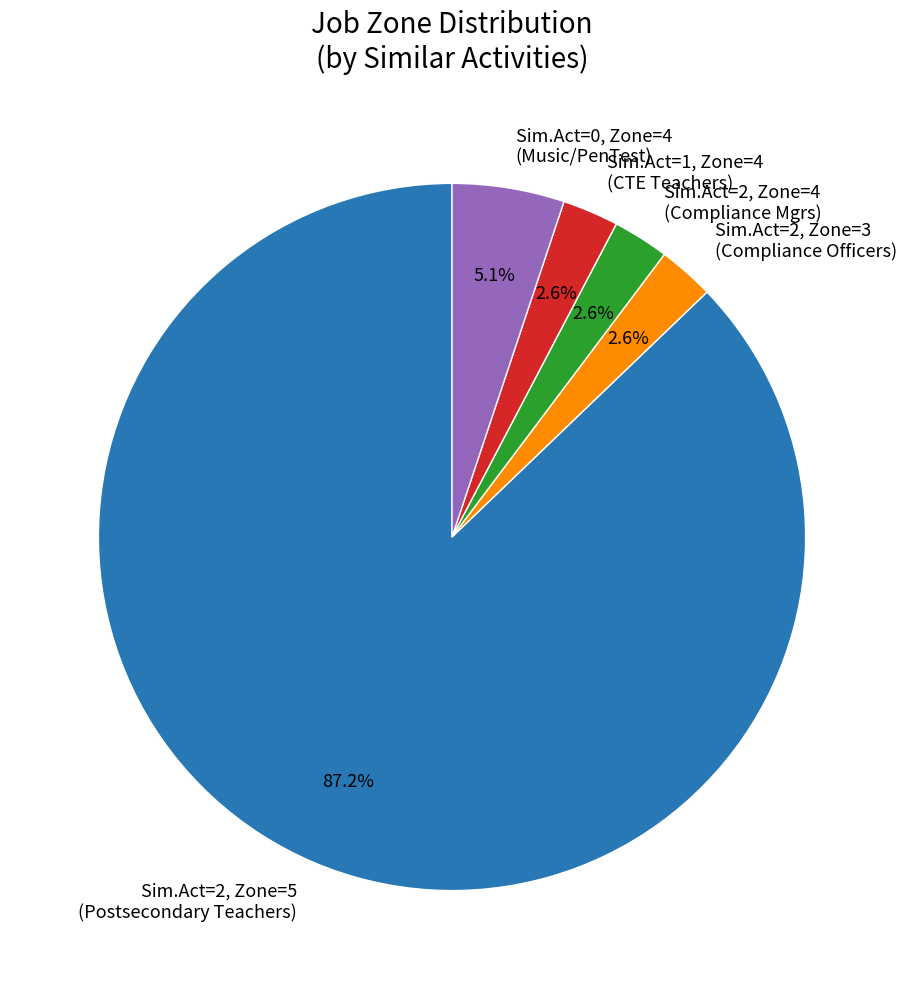

Does Sim.Act=2, Zone=5 (Postsecondary Teachers) account for over 50% of the chart?

Yes